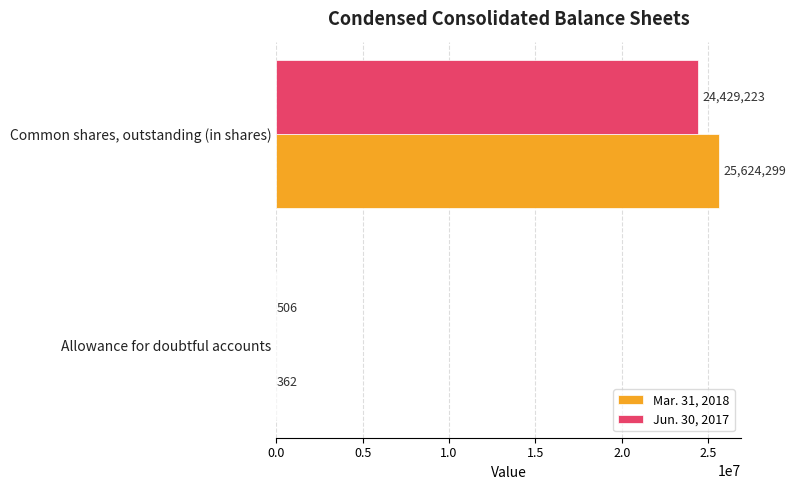

Is the value of Jun. 30, 2017 at Allowance for doubtful accounts greater than the value of Mar. 31, 2018 at Common shares, outstanding (in shares)?

No